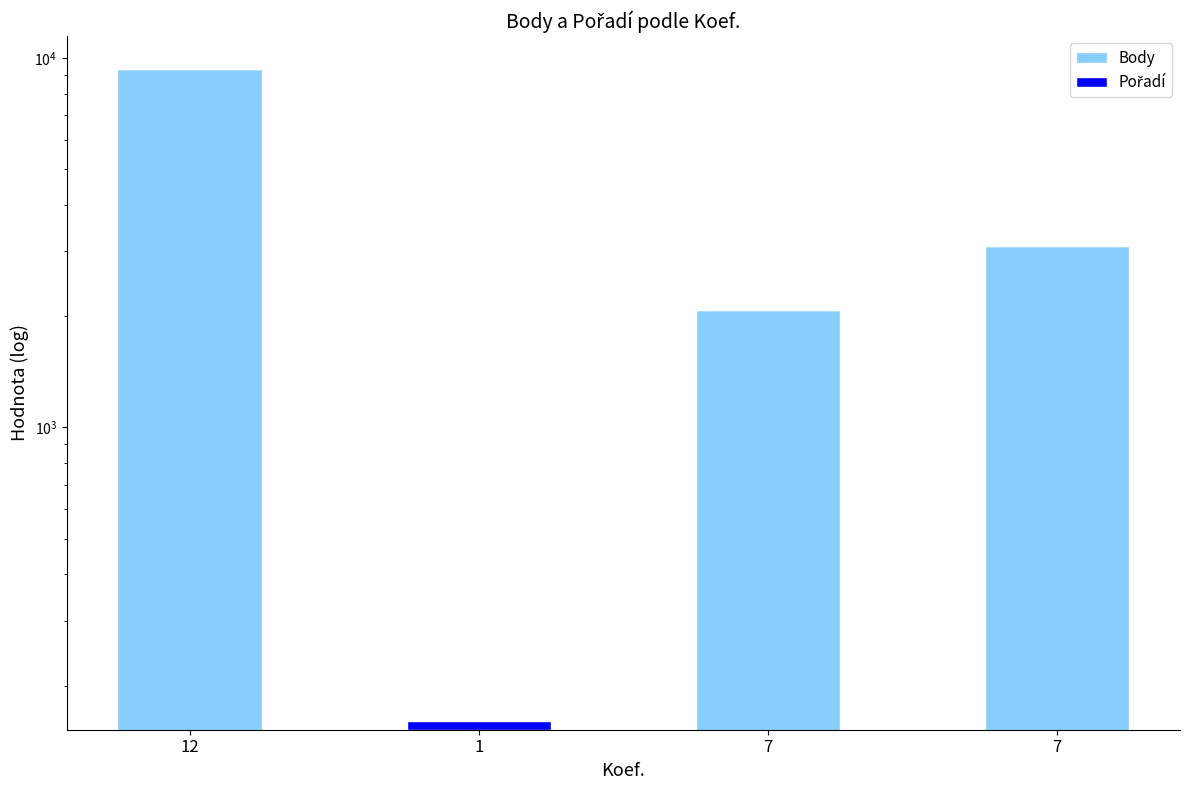

Reading left to right, extract all data points from this chart.

Body: 12=9332	1=152	7=2081	7=3104
Pořadí: 12=4	1=8	7=7	7=5